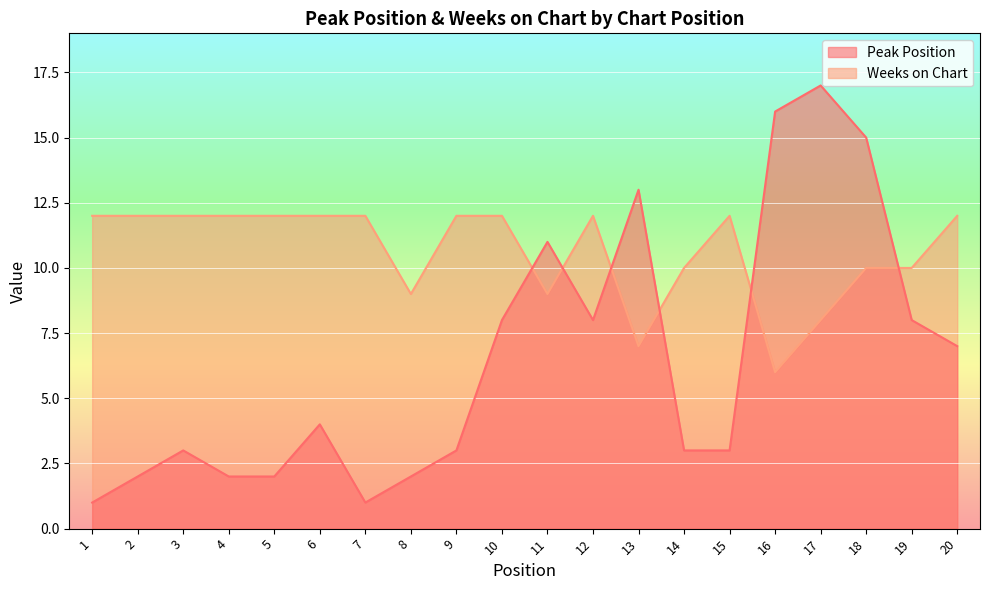

Between 19 and 7, which is larger?

19